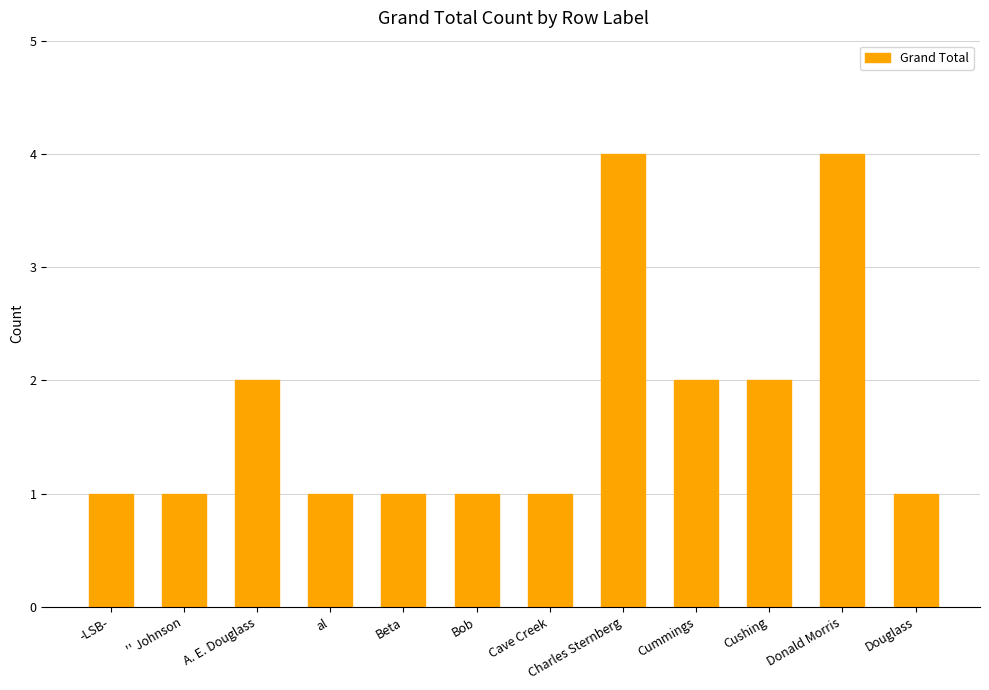

Read the value at al.

1